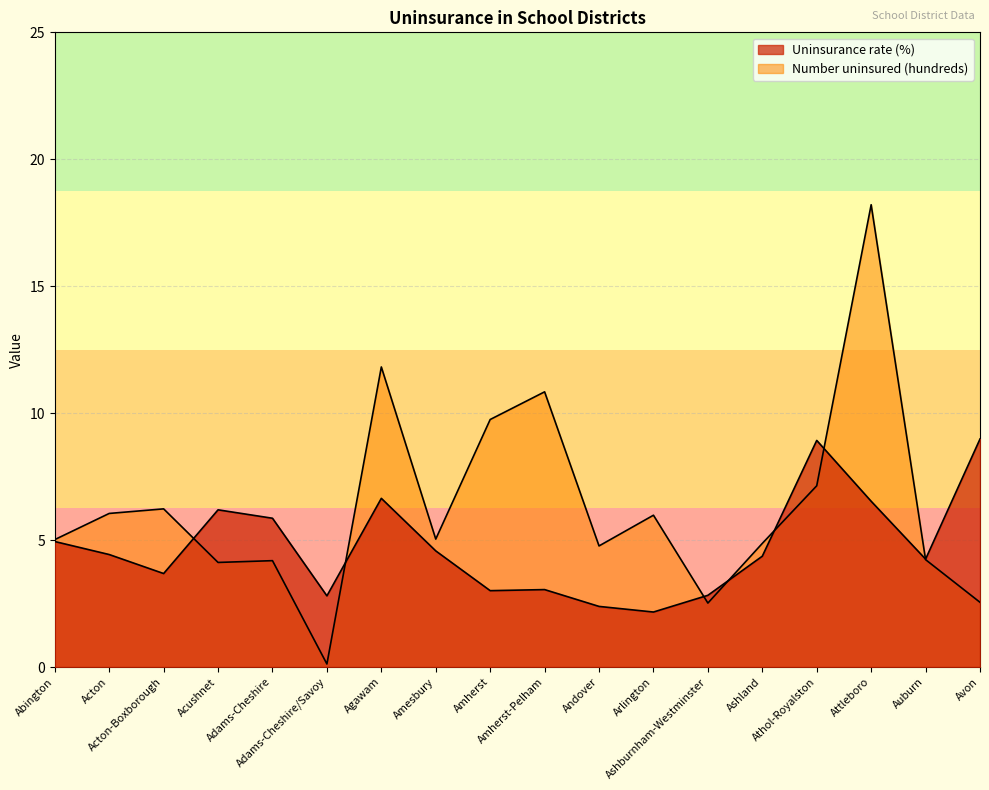

Between Amesbury and Adams-Cheshire/Savoy, which is larger?

Amesbury